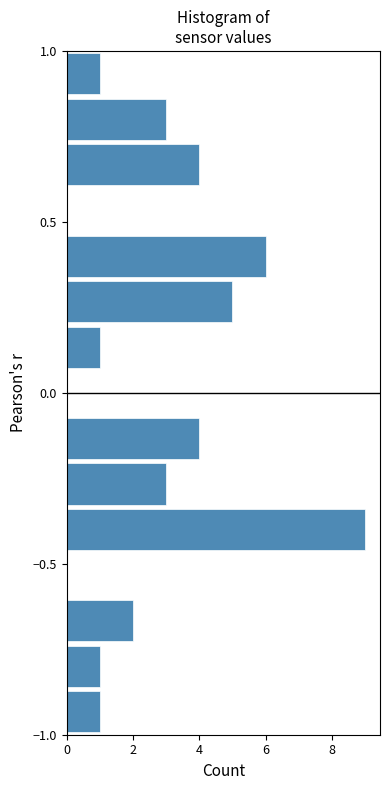

Read against the y-axis, roughly where is the centre of the longest bar?

-0.40